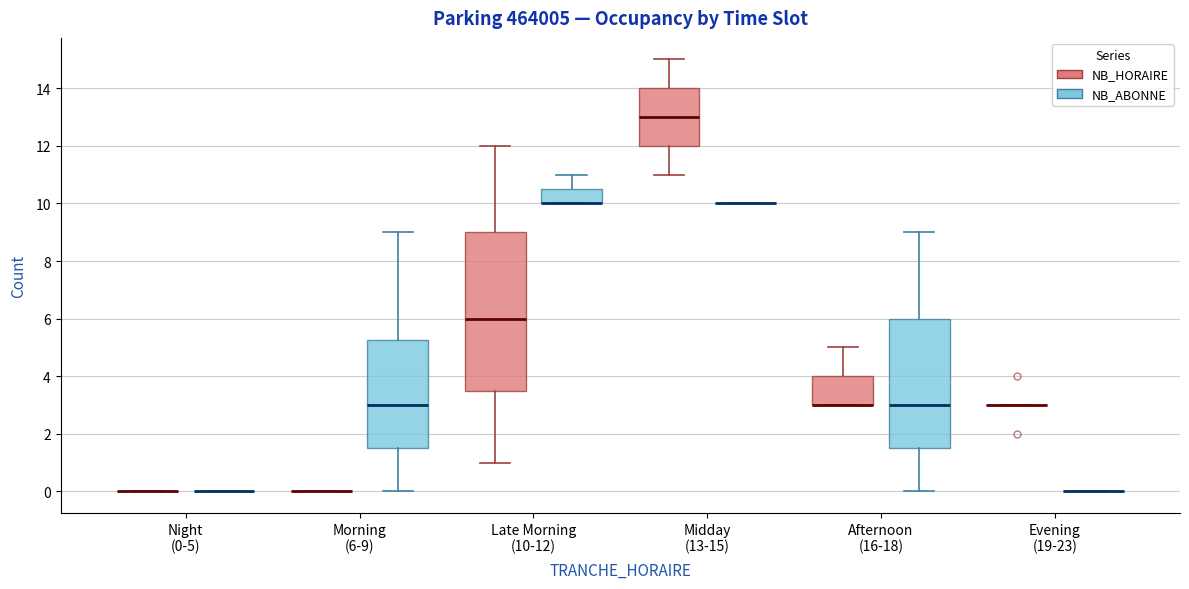

Reading left to right, transcribe this box plot: for each box, give where its median line is, the range the box spans, and where its two whiskers end, as read against the y-axis. The values are not printed on the chart, so give them approximately, as read against the axis.

Night (0-5) (NB_HORAIRE): box collapsed to a line at 0.0, whiskers 0.0 to 0.0
Night (0-5) (NB_ABONNE): box collapsed to a line at 0.0, whiskers 0.0 to 0.0
Morning (6-9) (NB_HORAIRE): box collapsed to a line at 0.0, whiskers 0.0 to 0.0
Morning (6-9) (NB_ABONNE): median 3.0, box 1.6 to 5.2, whiskers 0.0 to 9.0
Late Morning (10-12) (NB_HORAIRE): median 6.0, box 3.6 to 9.0, whiskers 1.0 to 12.0
Late Morning (10-12) (NB_ABONNE): median 10.0 (drawn on the box's lower edge), box 10.0 to 10.6, whiskers 10.0 to 11.0
Midday (13-15) (NB_HORAIRE): median 13.0, box 12.0 to 14.0, whiskers 11.0 to 15.0
Midday (13-15) (NB_ABONNE): box collapsed to a line at 10.0, whiskers 10.0 to 10.0
Afternoon (16-18) (NB_HORAIRE): median 3.0 (drawn on the box's lower edge), box 3.0 to 4.0, whiskers 3.0 to 5.0
Afternoon (16-18) (NB_ABONNE): median 3.0, box 1.6 to 6.0, whiskers 0.0 to 9.0
Evening (19-23) (NB_HORAIRE): box collapsed to a line at 3.0, whiskers 3.0 to 3.0
Evening (19-23) (NB_ABONNE): box collapsed to a line at 0.0, whiskers 0.0 to 0.0